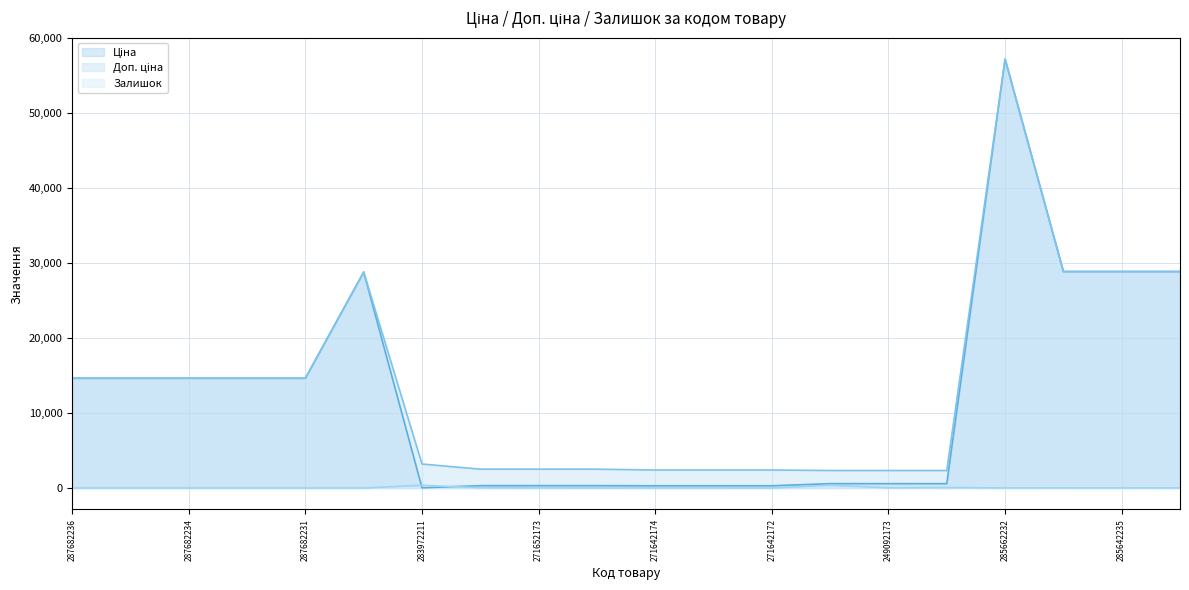

What is the difference between the highest and lowest values at 287682236?

14649.6